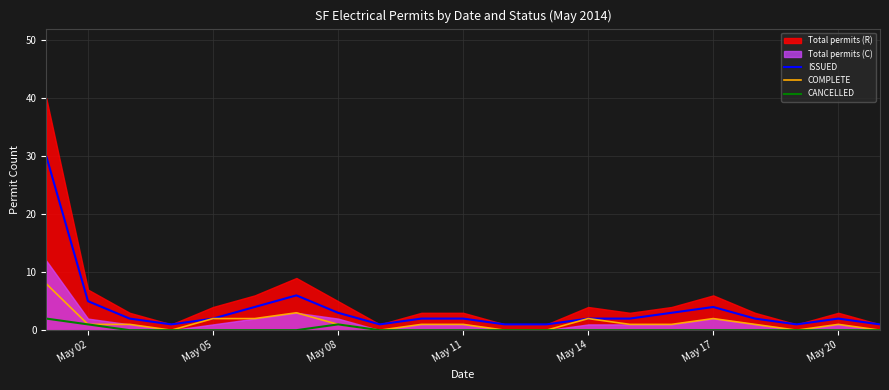

What is the difference between the maximum and minimum values in the COMPLETE series?

8